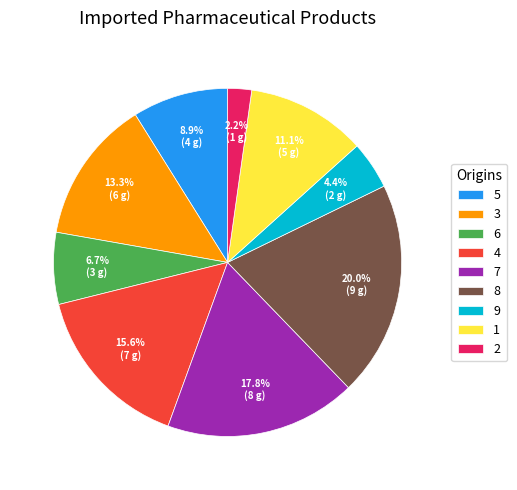

Which has a higher value, 5 or 3?

3